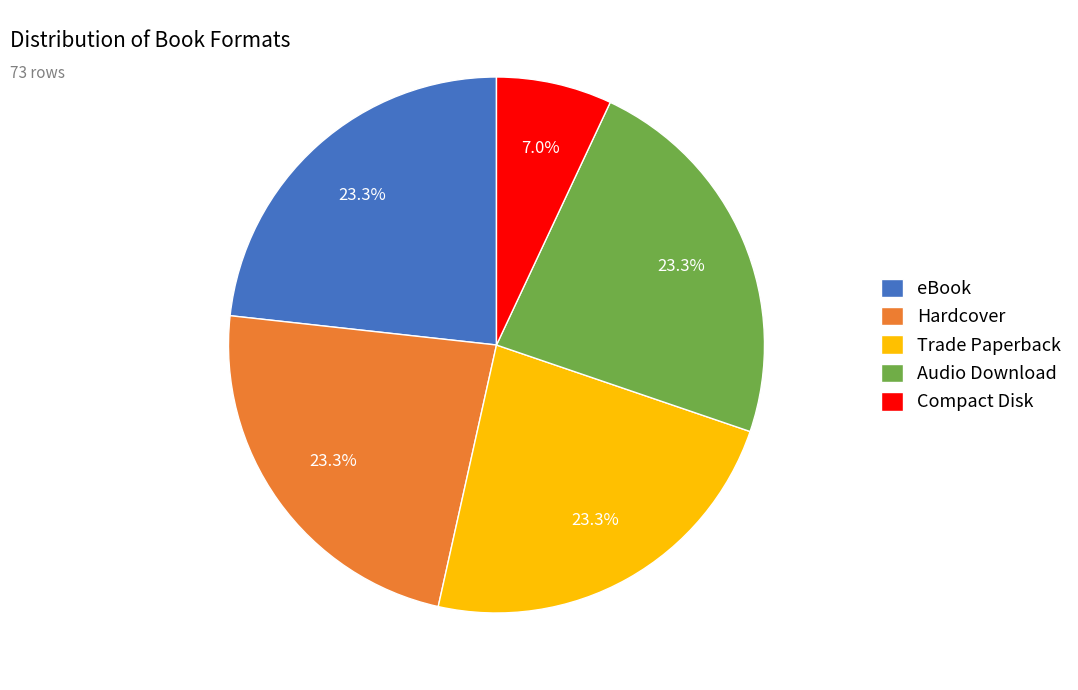

How many segments does this pie chart have?

5